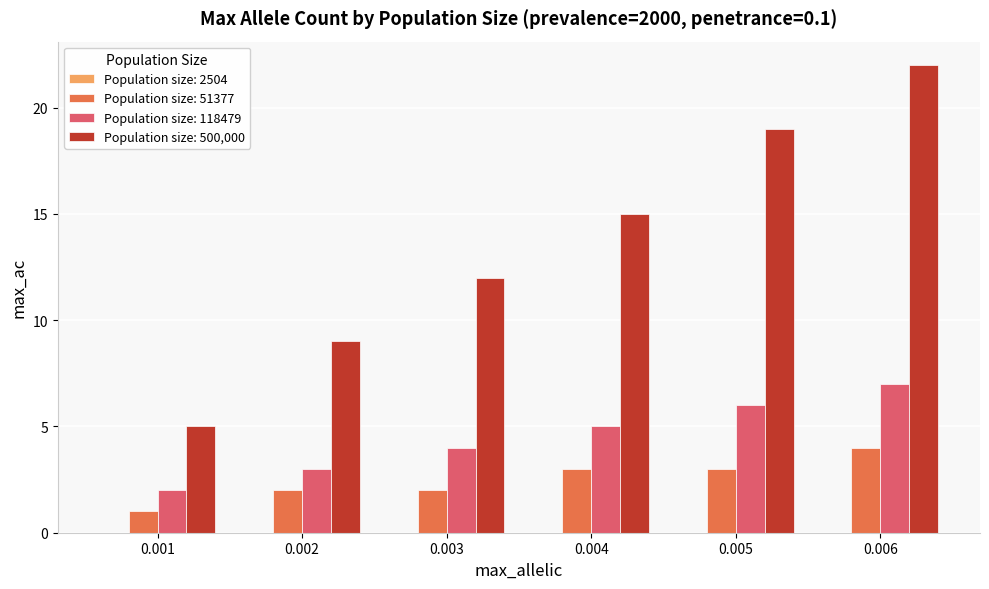

Count the number of categories in the chart.

6